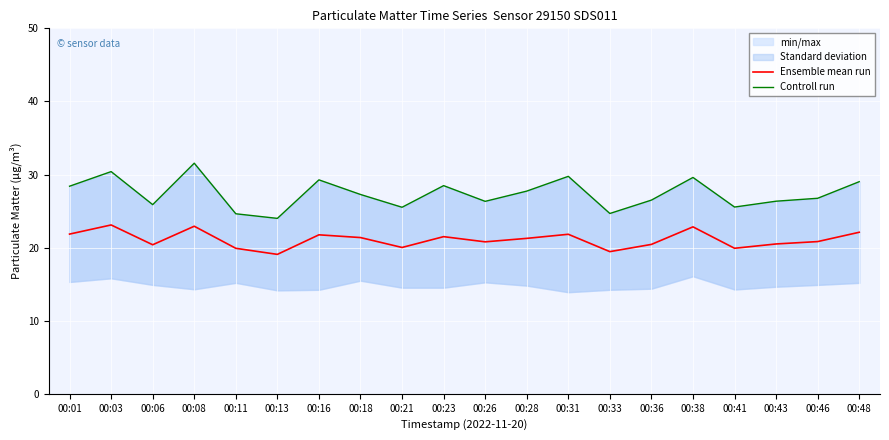

How many values in the Controll run series are below 27?

10